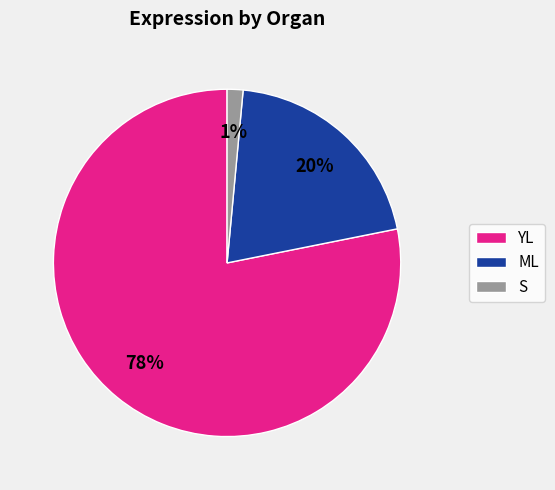

Which slice is the largest?

YL